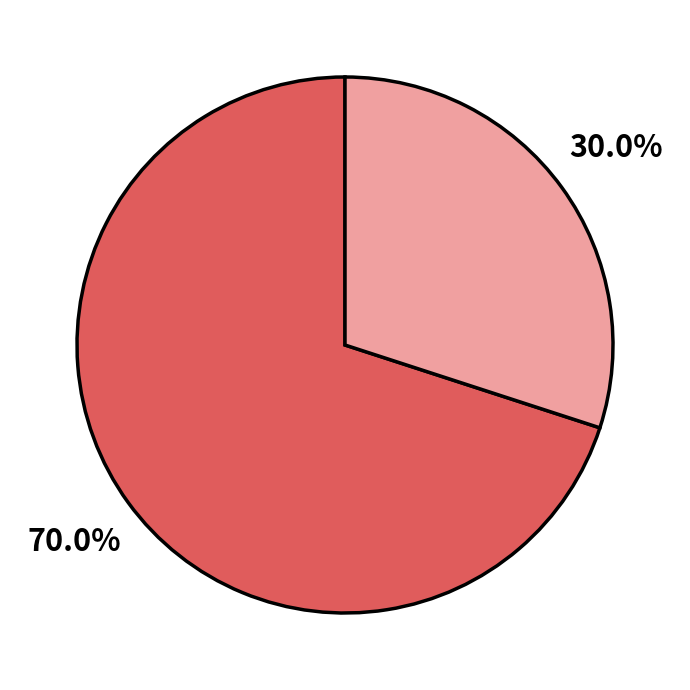

Is there a majority slice in this chart?

Yes